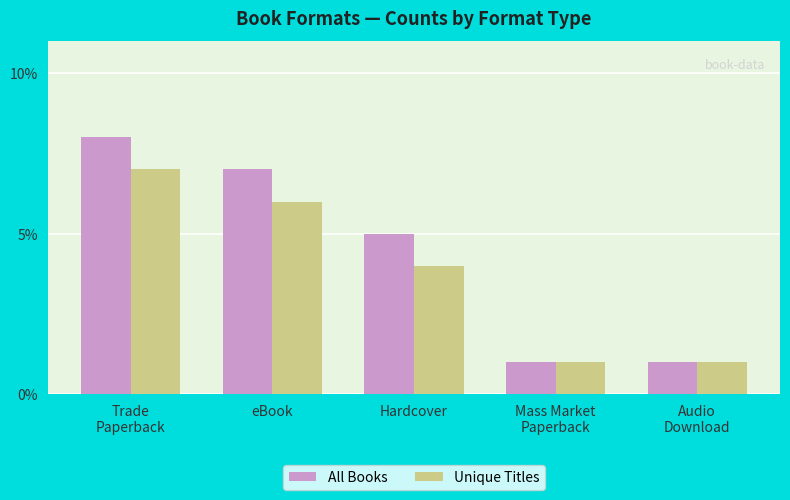

Reading left to right, what are all the values shown in this chart?

All Books: Trade
Paperback=8	eBook=7	Hardcover=5	Mass Market
Paperback=1	Audio
Download=1
Unique Titles: Trade
Paperback=7	eBook=6	Hardcover=4	Mass Market
Paperback=1	Audio
Download=1